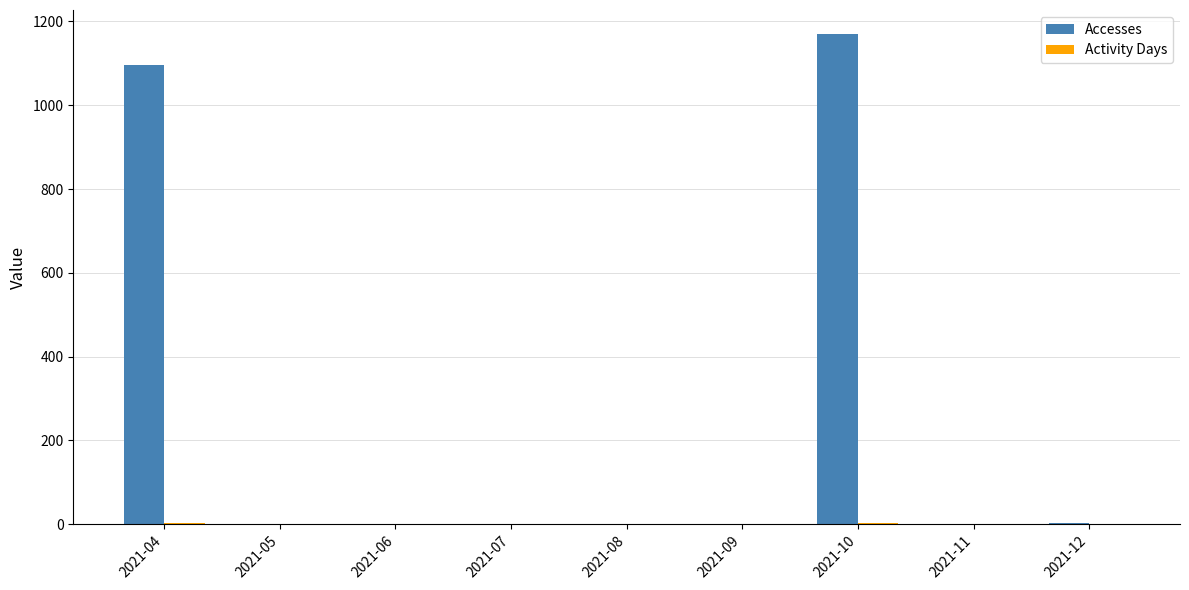

The value of Accesses at 2021-09 is -355. True or false?

False